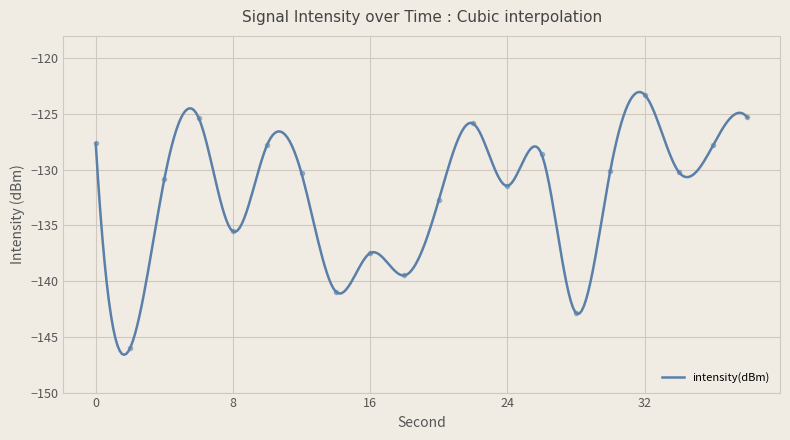

Reading left to right, list all the values displayed in this chart.

-127.7	-146.0	-130.8	-125.3	-135.5	-127.8	-130.3	-140.9	-137.5	-139.5	-132.7	-125.9	-131.5	-128.6	-142.9	-130.1	-123.3	-130.2	-127.8	-125.3